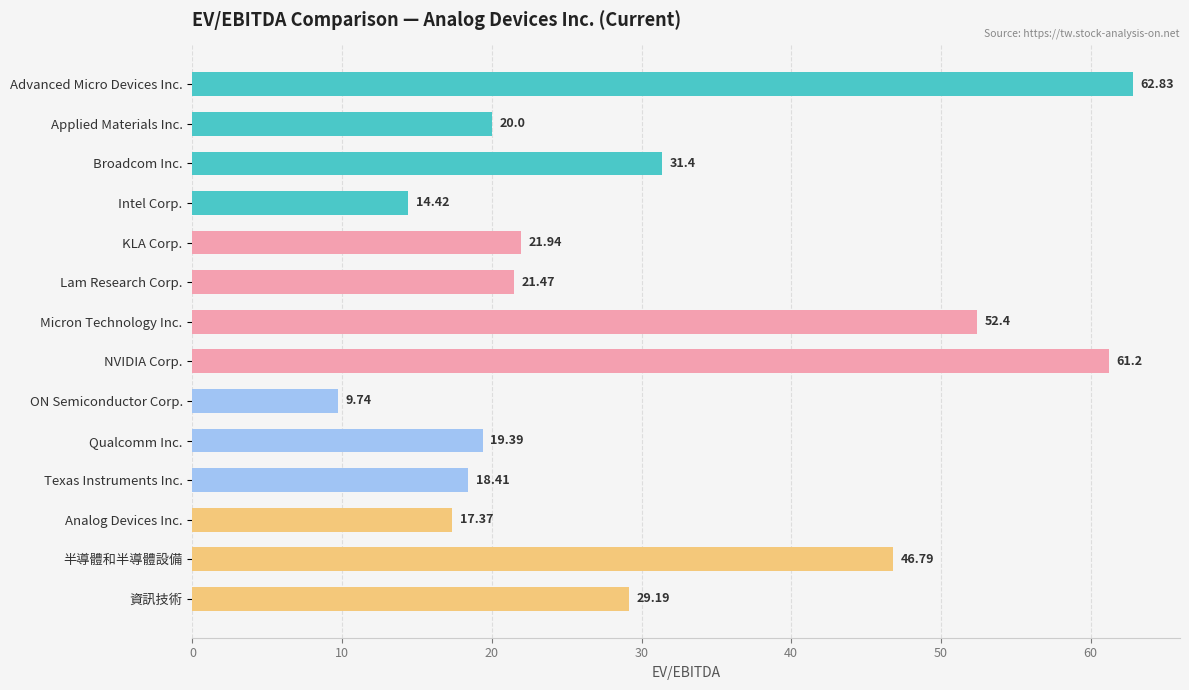

Rank the categories by value from lowest to highest.

ON Semiconductor Corp., Intel Corp., Analog Devices Inc., Texas Instruments Inc., Qualcomm Inc., Applied Materials Inc., Lam Research Corp., KLA Corp., 資訊技術, Broadcom Inc., 半導體和半導體設備, Micron Technology Inc., NVIDIA Corp., Advanced Micro Devices Inc.